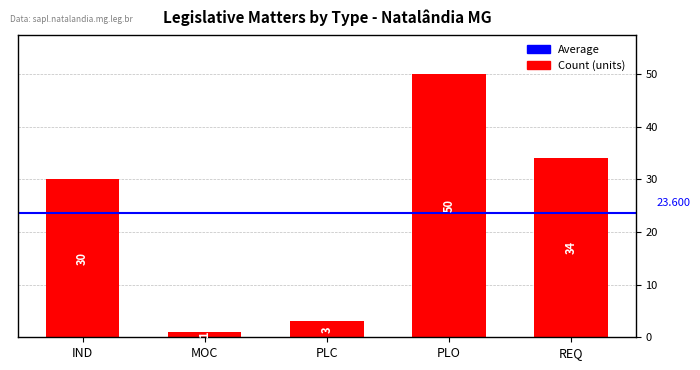

True or false: the data shows 50 at PLO.

True